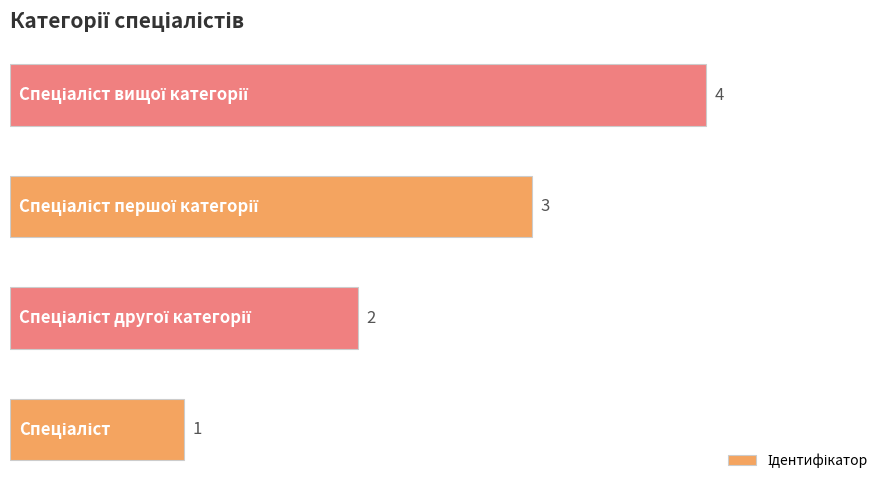

How many values are between 2 and 4?

3